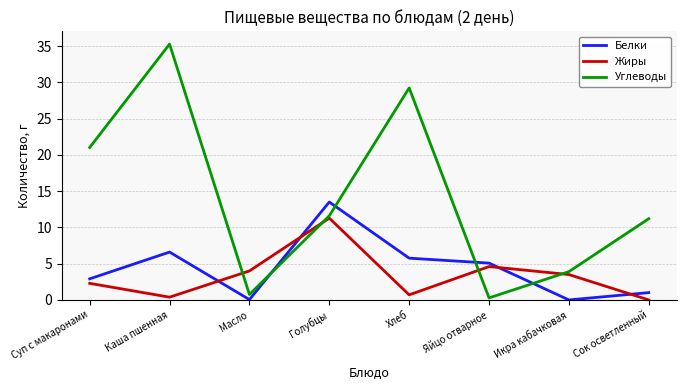

What position from the right is Голубцы?

5